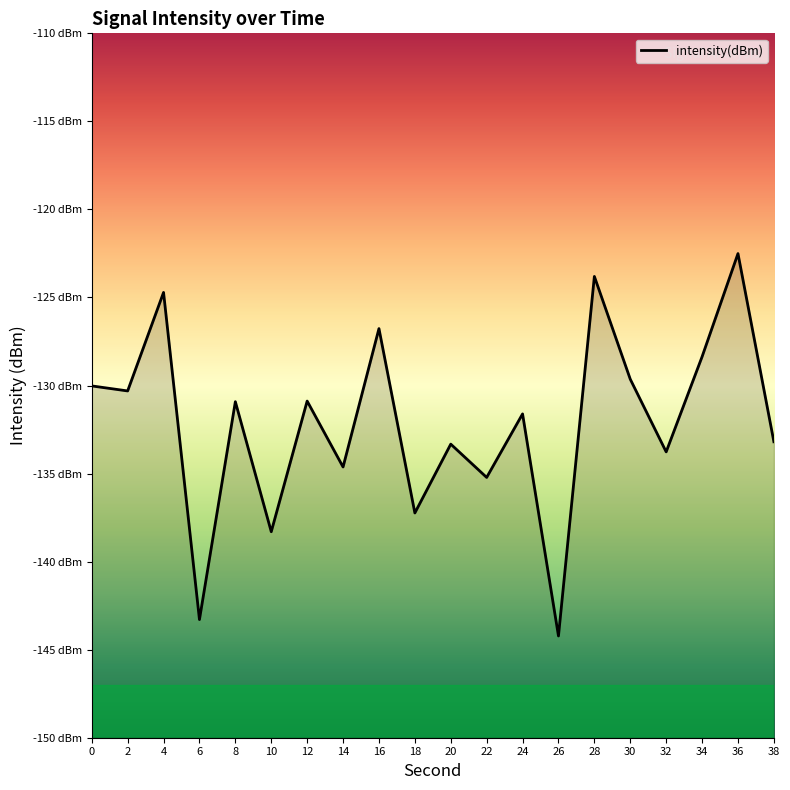

What is the difference between the maximum and second lowest values?

20.8